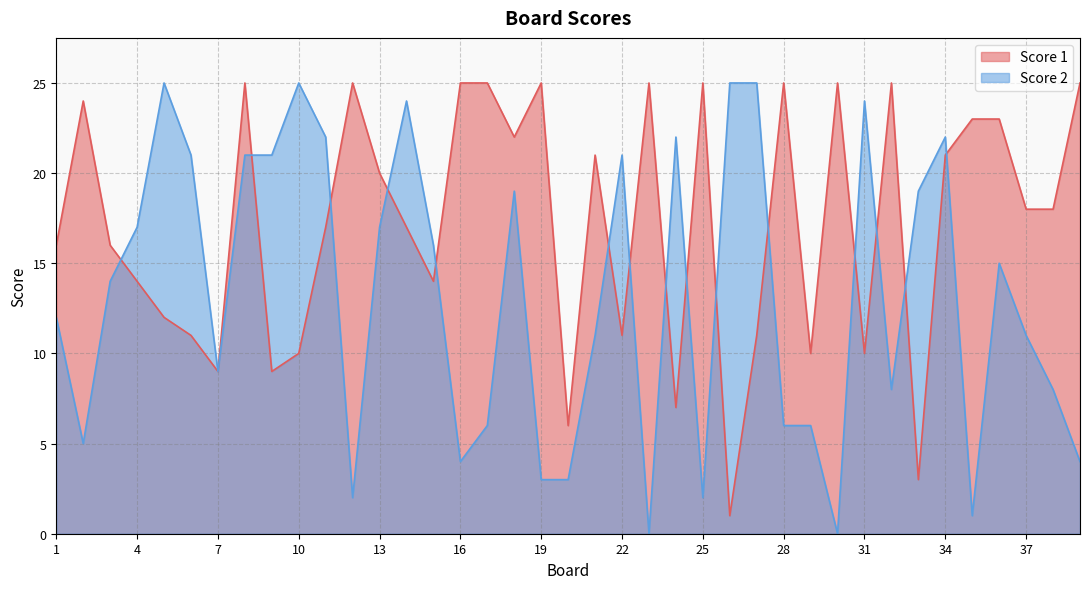

How many lines are shown in the chart?

2